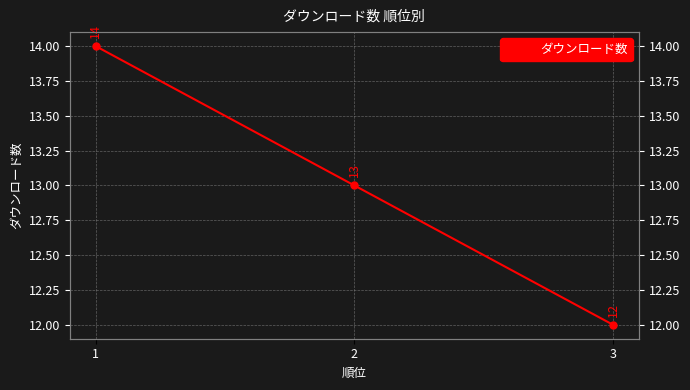

Rank the categories by value from lowest to highest.

3, 2, 1